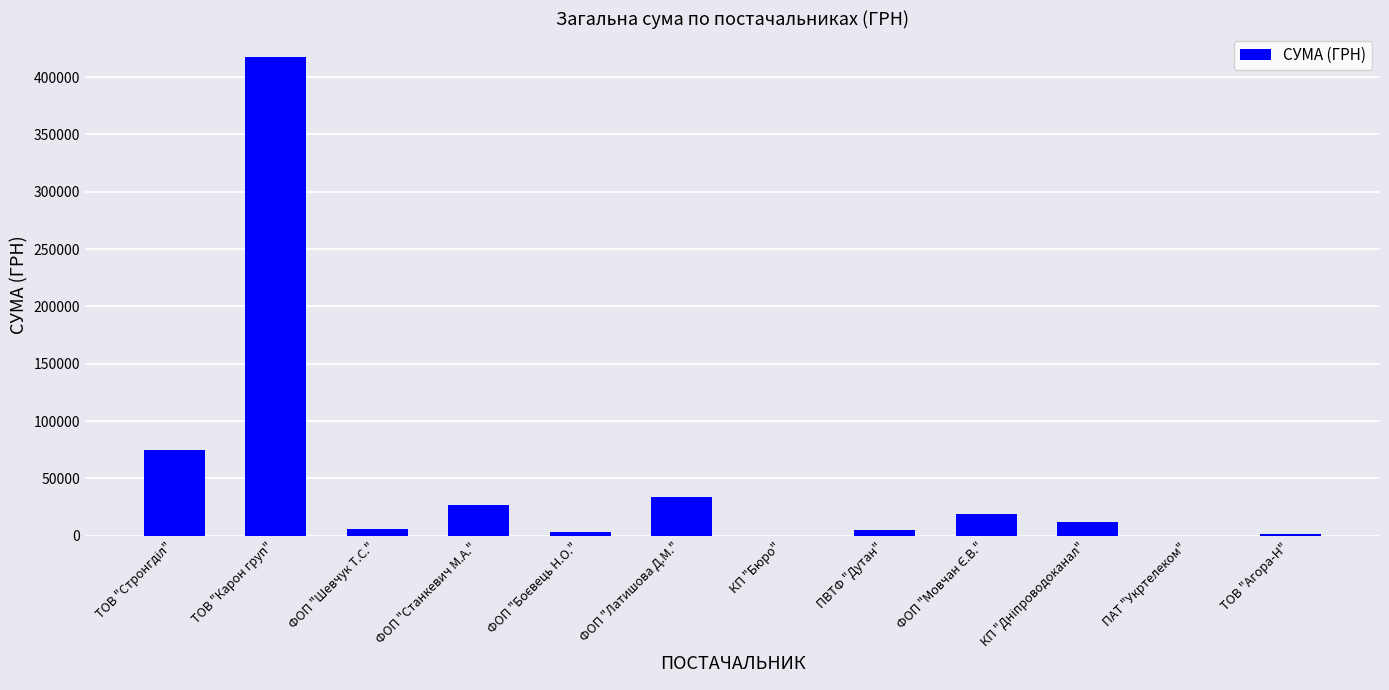

What is the sum of the values at ФОП "Латишова Д.М." and ТОВ "Агора-Н"?

35248.2